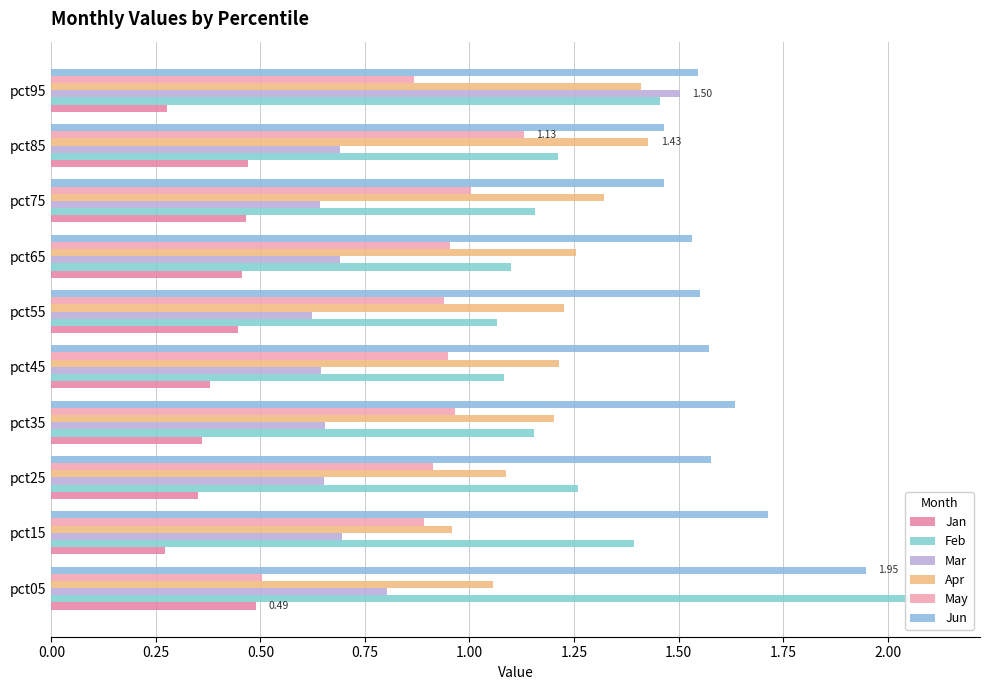

What is the value of the Feb bar at the 2nd from the left?

1.4